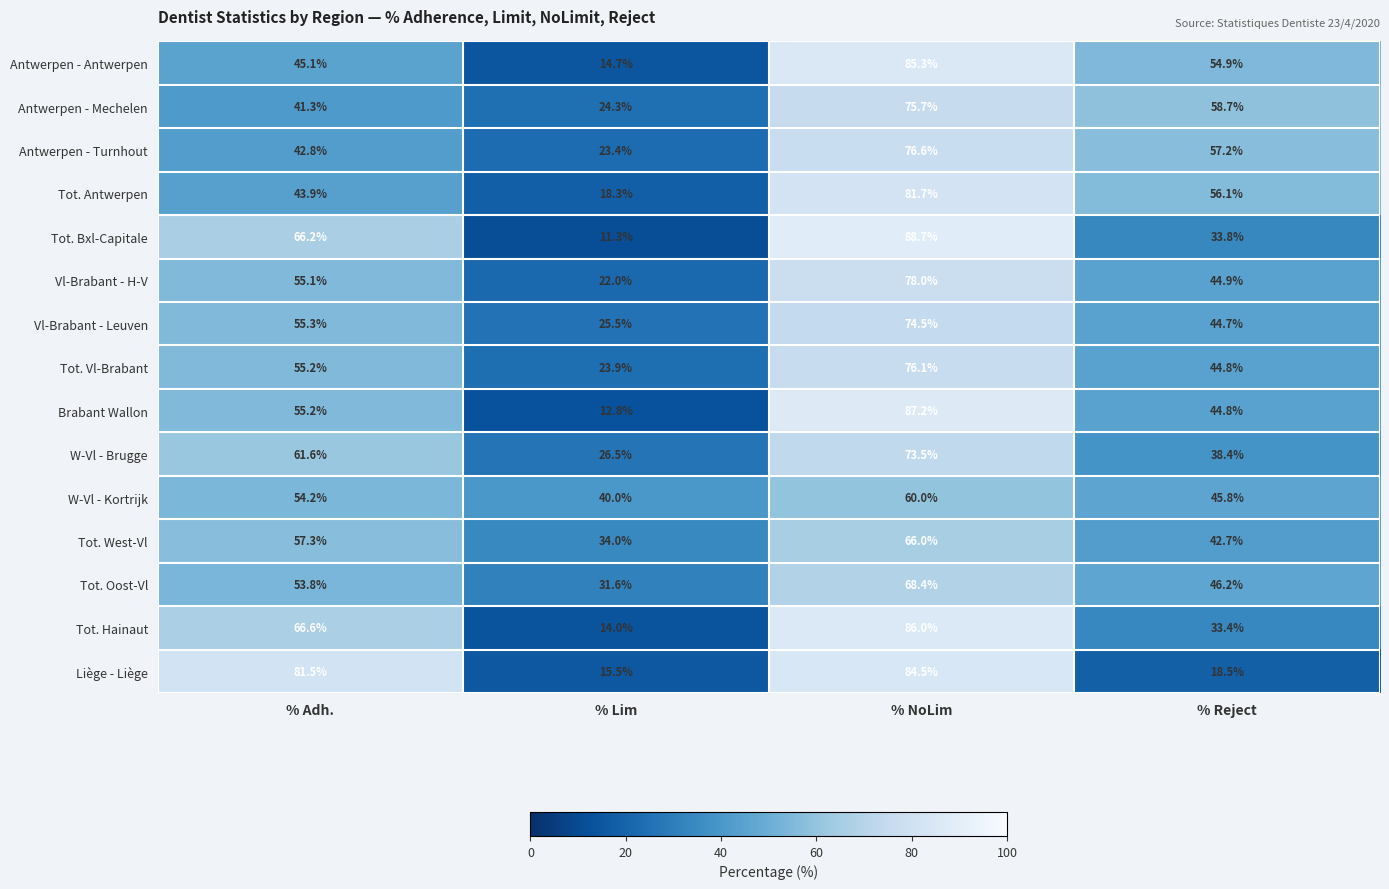

What is the spread (max minus min) of values at % Adh.?

40.2